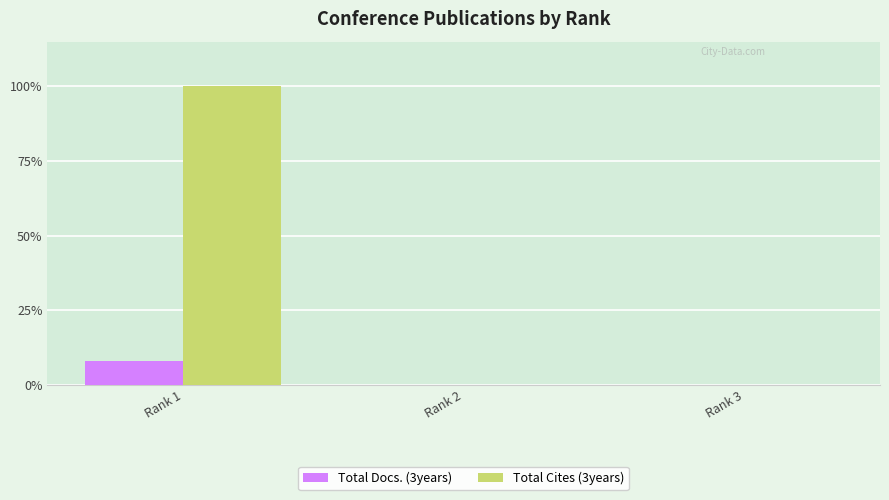

Does the chart contain stacked bars?

No